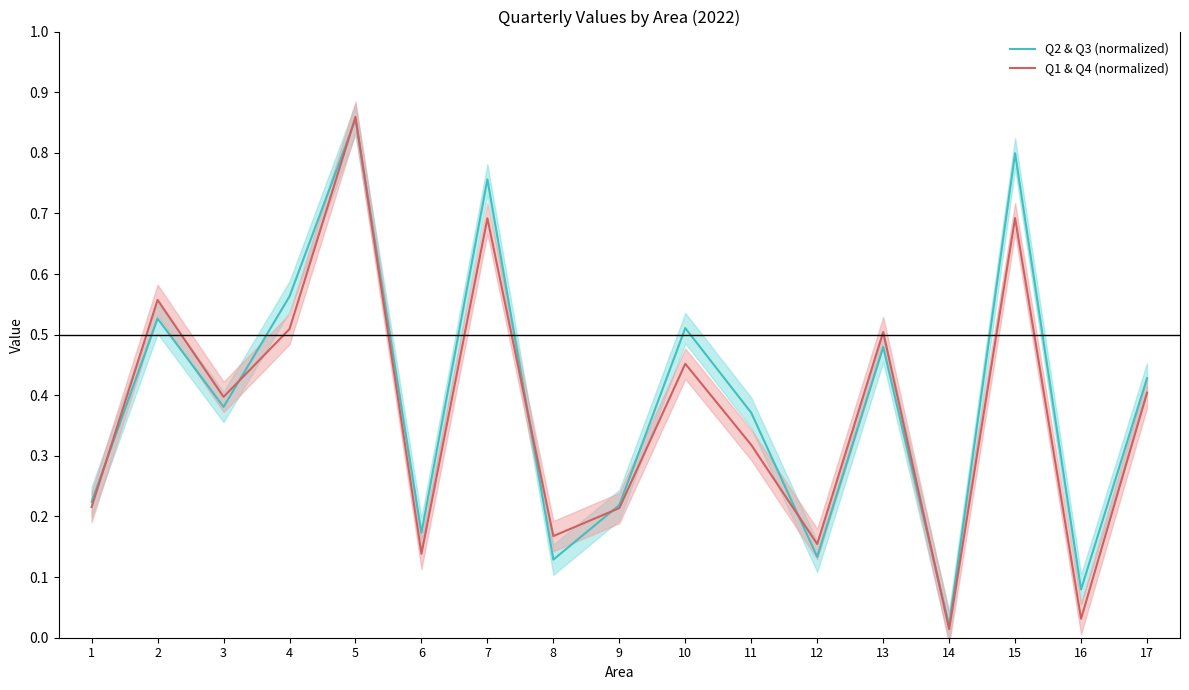

True or false: Q2 & Q3 (normalized) has more than 0 points higher than both neighbors.

True